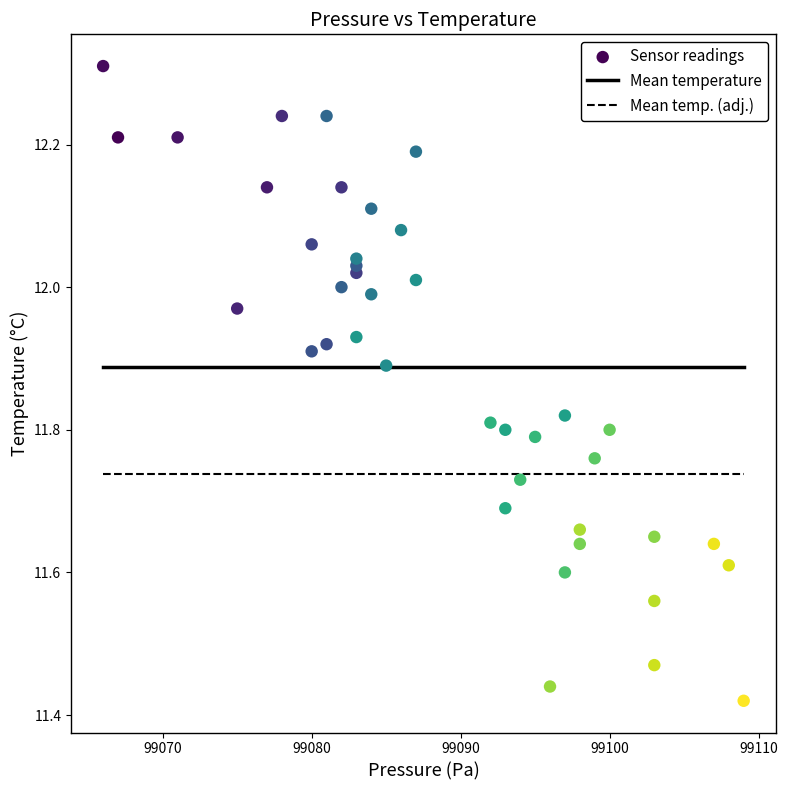

What is the range of Y values (max minus min)?

0.9